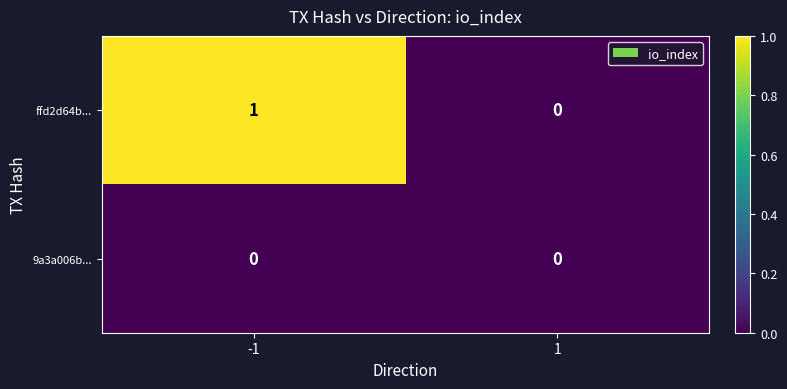

True or false: ffd2d64b... has a value of 0 at 1.

True